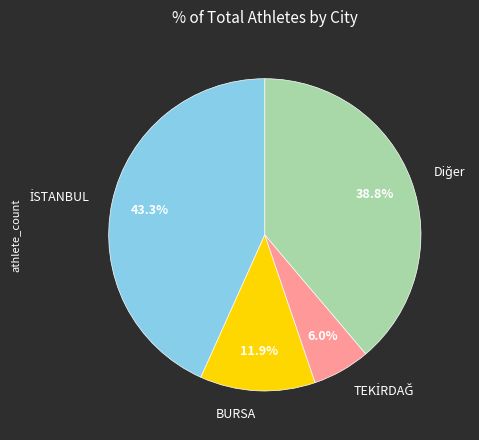

To the nearest percent, what is the difference between the largest and smallest slice percentages?

37%